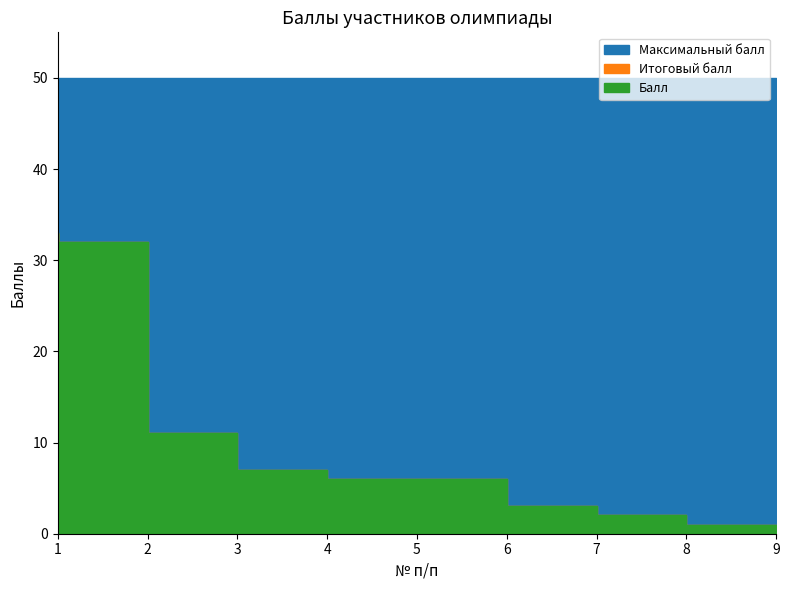

What is the difference between the maximum and minimum values in the Итоговый балл series?

32